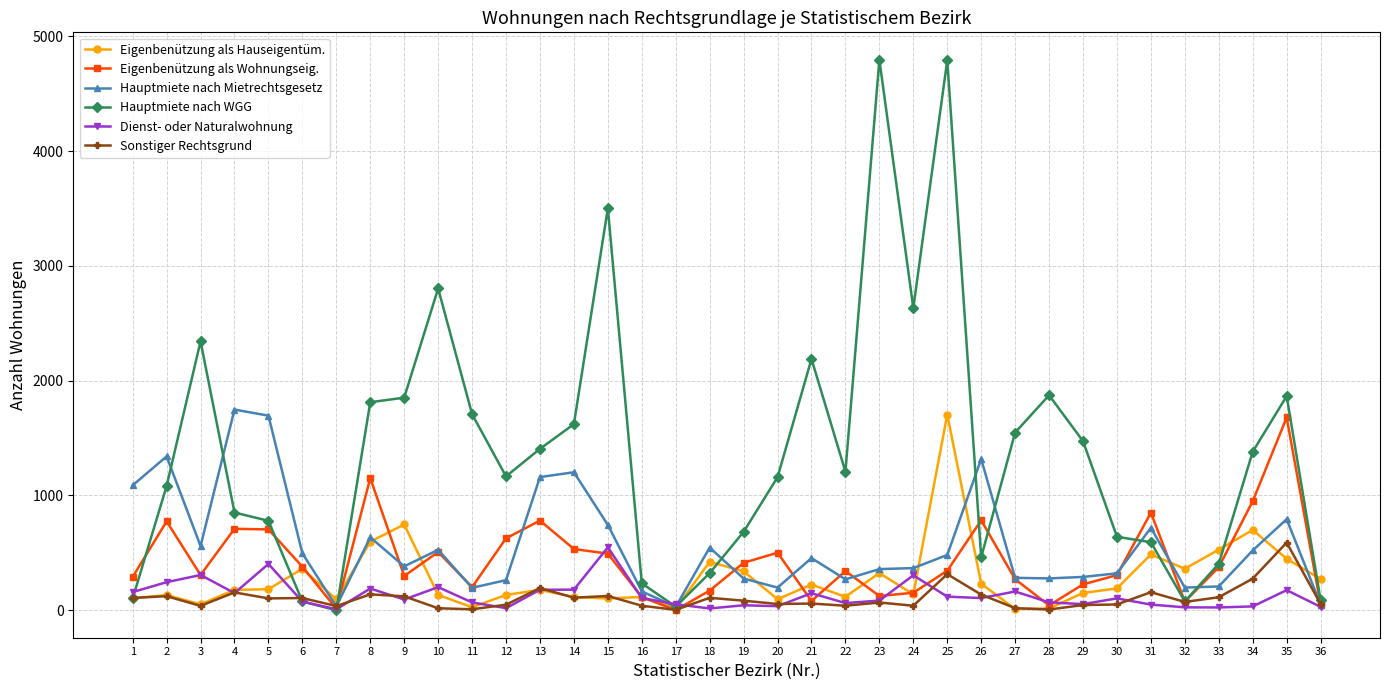

What is the spread (max minus min) of values at 3?

2305